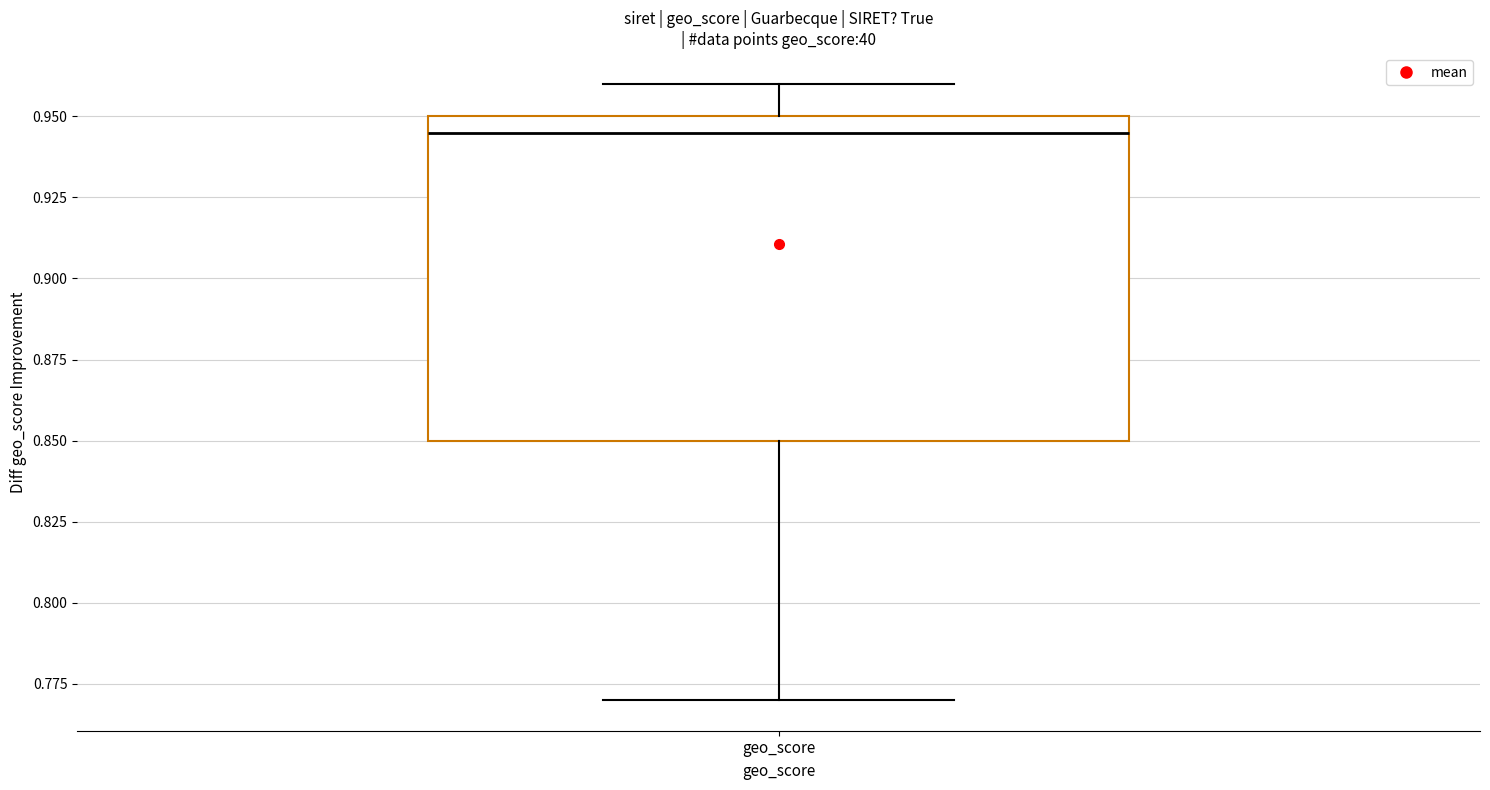

Where does the lower whisker of the box for geo_score end on the y-axis? The values are not printed on the chart, so give them approximately, as read against the axis.

0.770